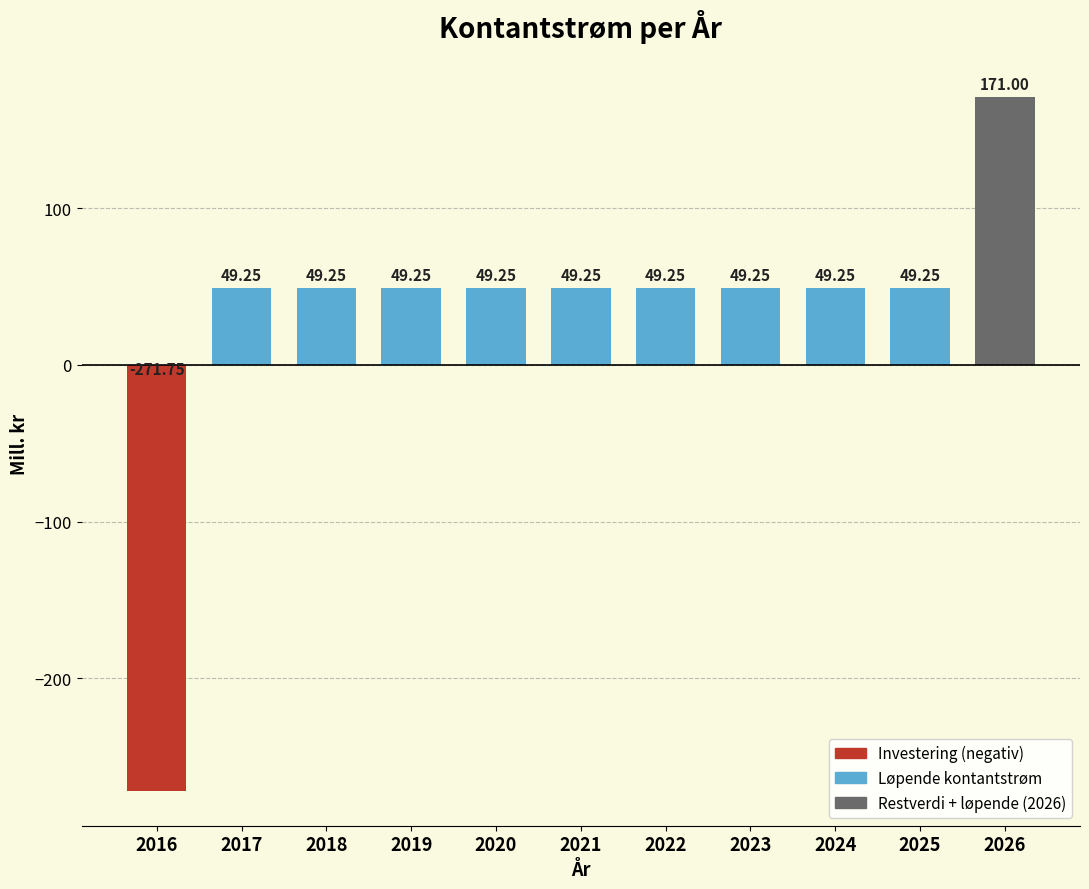

What is the sum of all values?

342.5